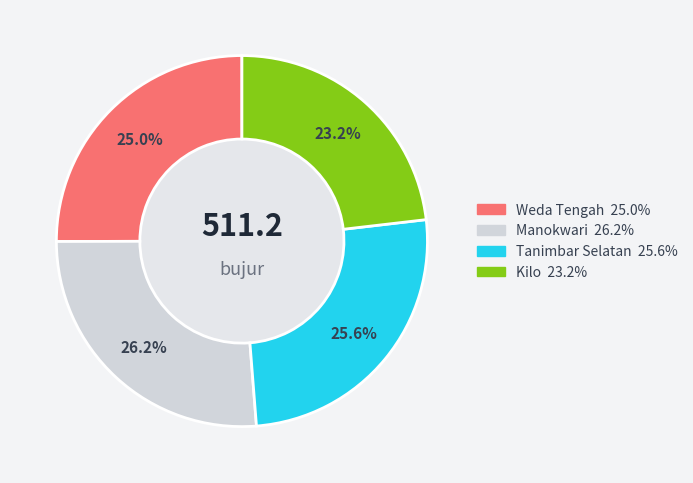

Between Tanimbar Selatan and Weda Tengah, which is larger?

Tanimbar Selatan